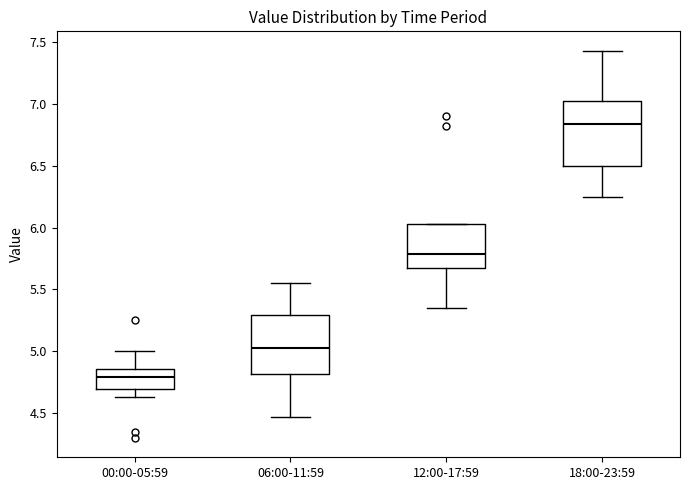

Which box's median line is the lowest?

00:00-05:59